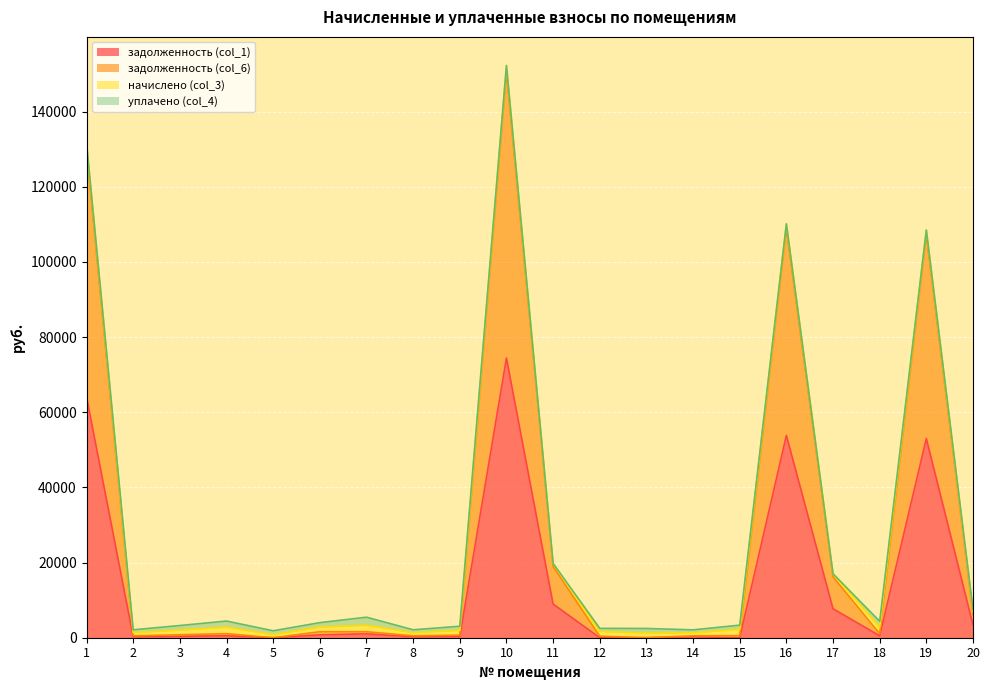

How many lines are shown in the chart?

4